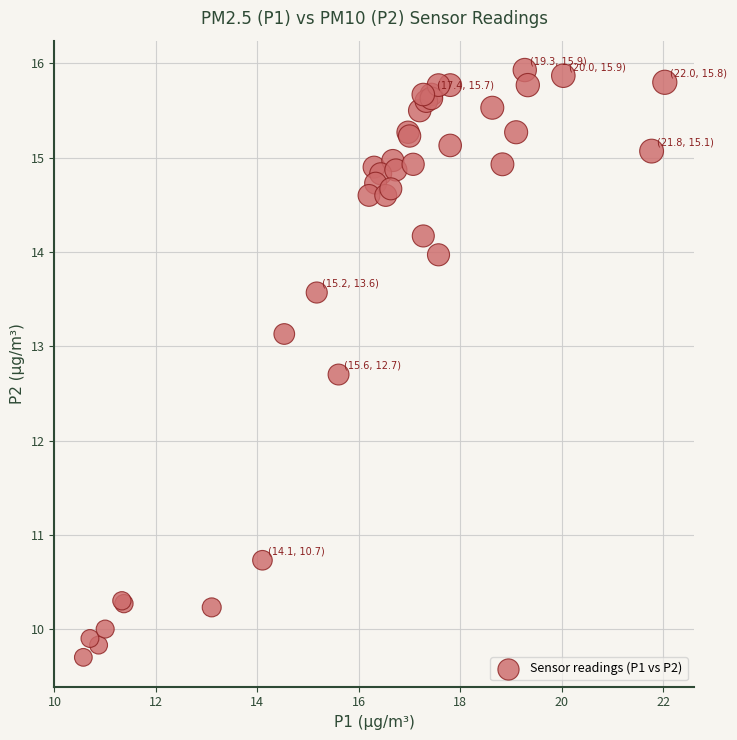

What Y value in the scatter plot is closest to 12?

12.7